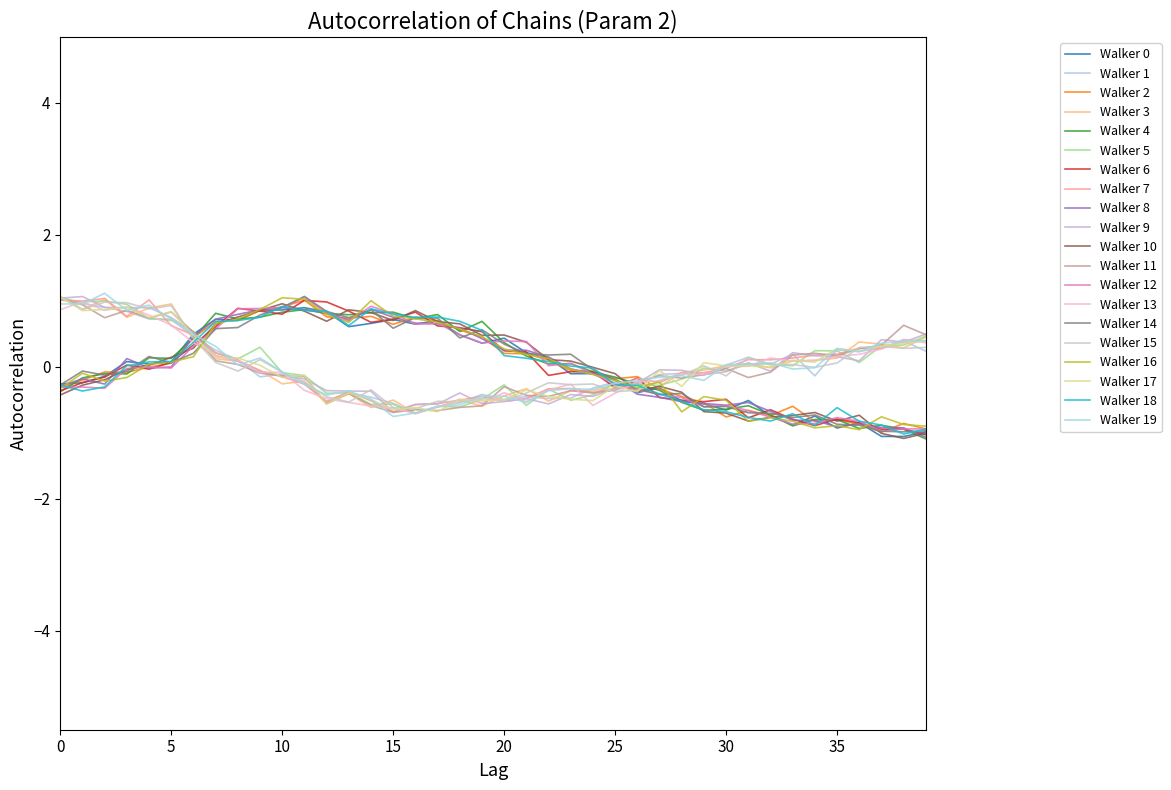

Does the chart have visible grid lines?

No